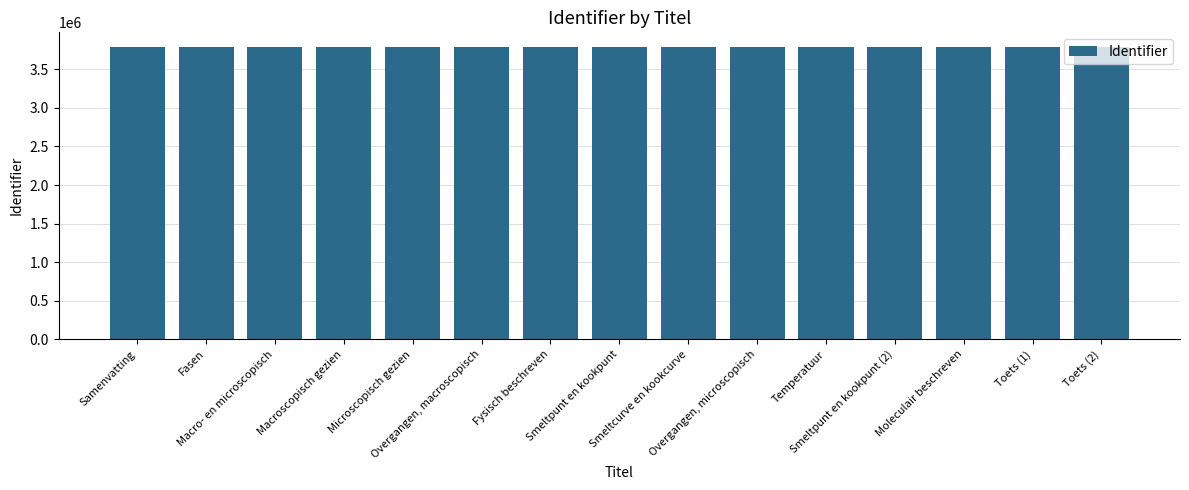

Approximately how many times larger is the value at Smeltpunt en kookpunt compared to Smeltcurve en kookcurve?

1.0